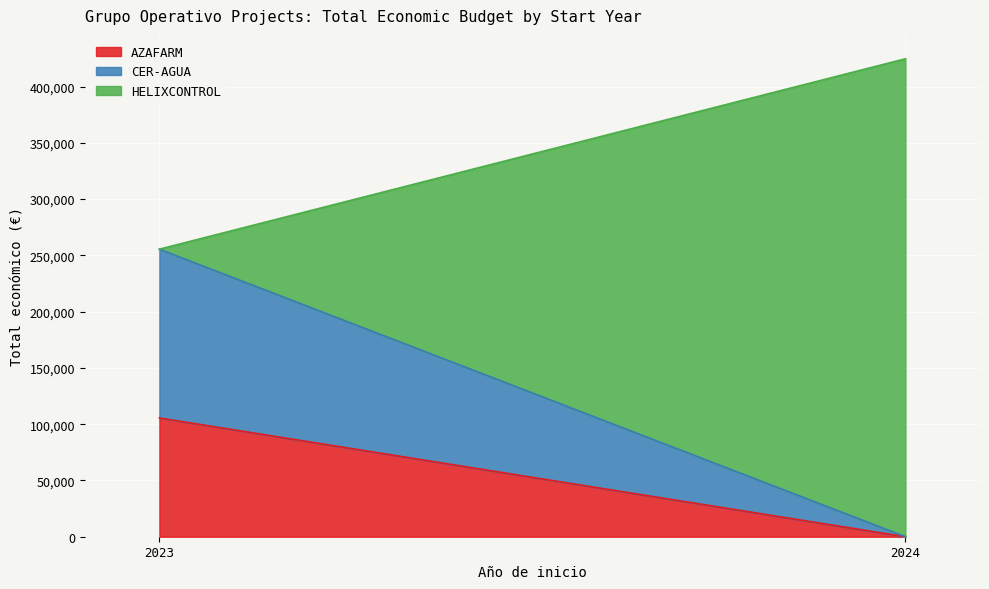

Where does the data first go above 150000?

2024